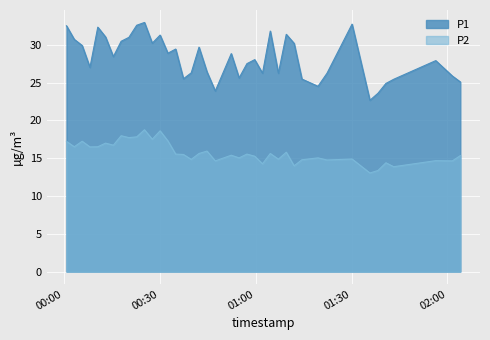

List the series in order of their peak value, highest first.

P1, P2